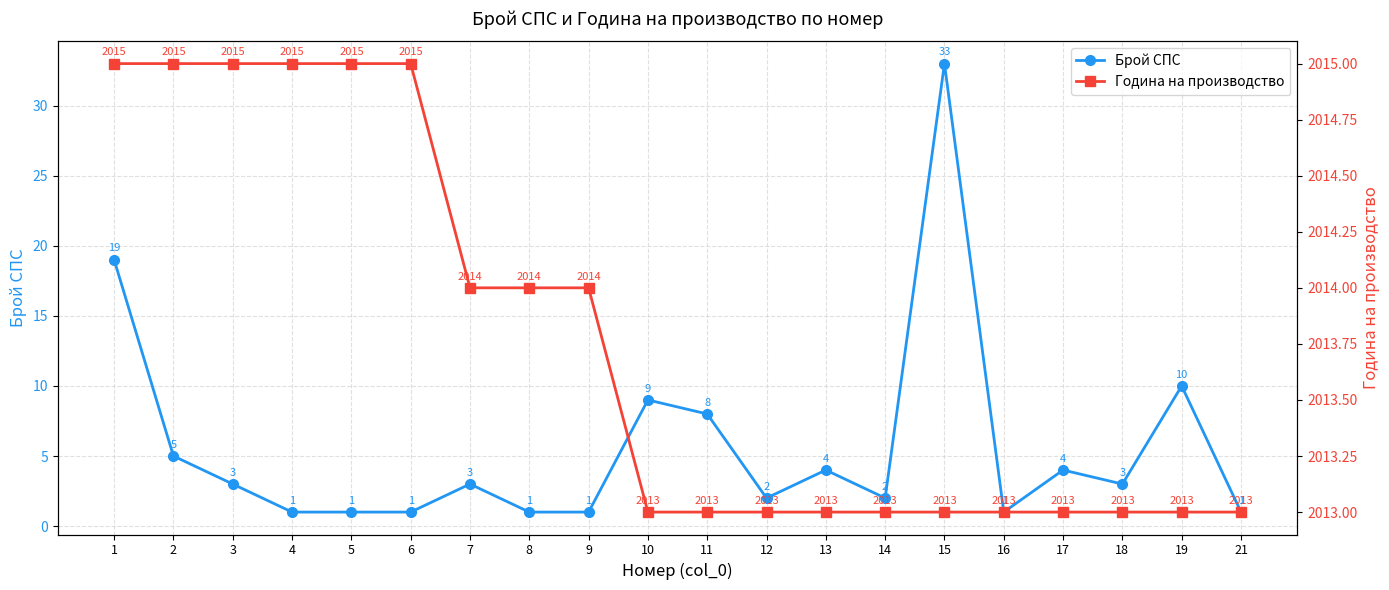

Is this an area chart (filled region under the line)?

No